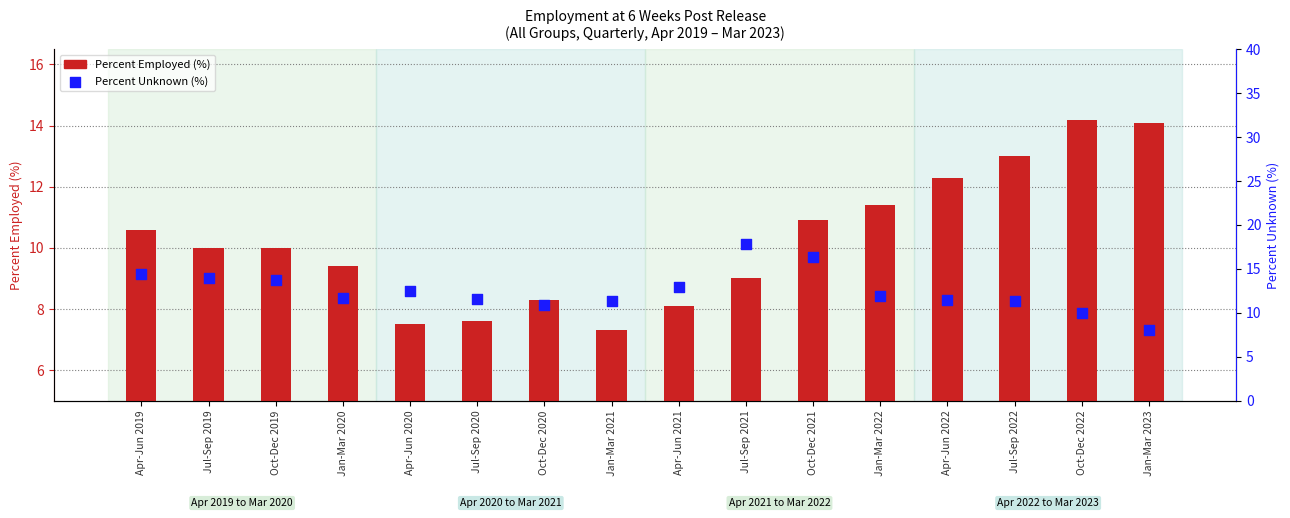

Which series has the largest total across all categories?

Percent Unknown (%)